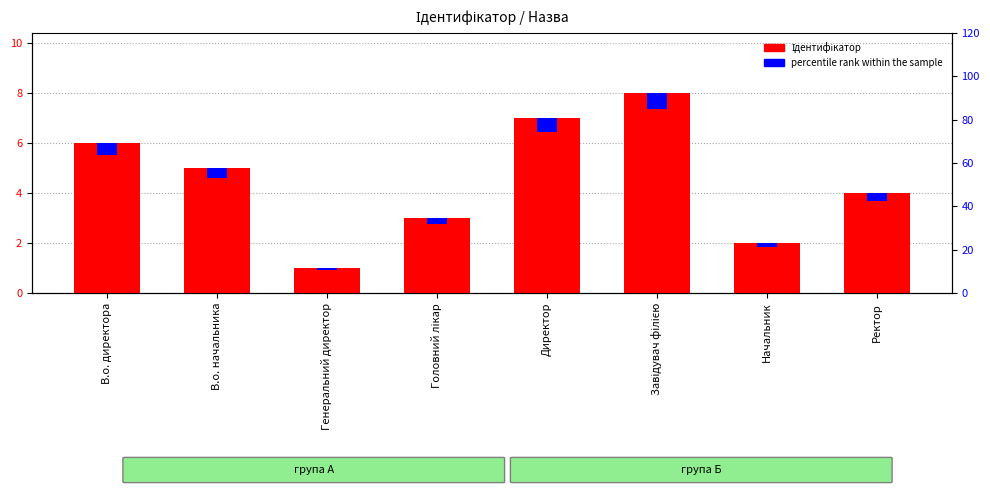

What are all the series names shown in the legend?

Ідентифікатор, percentile rank within the sample